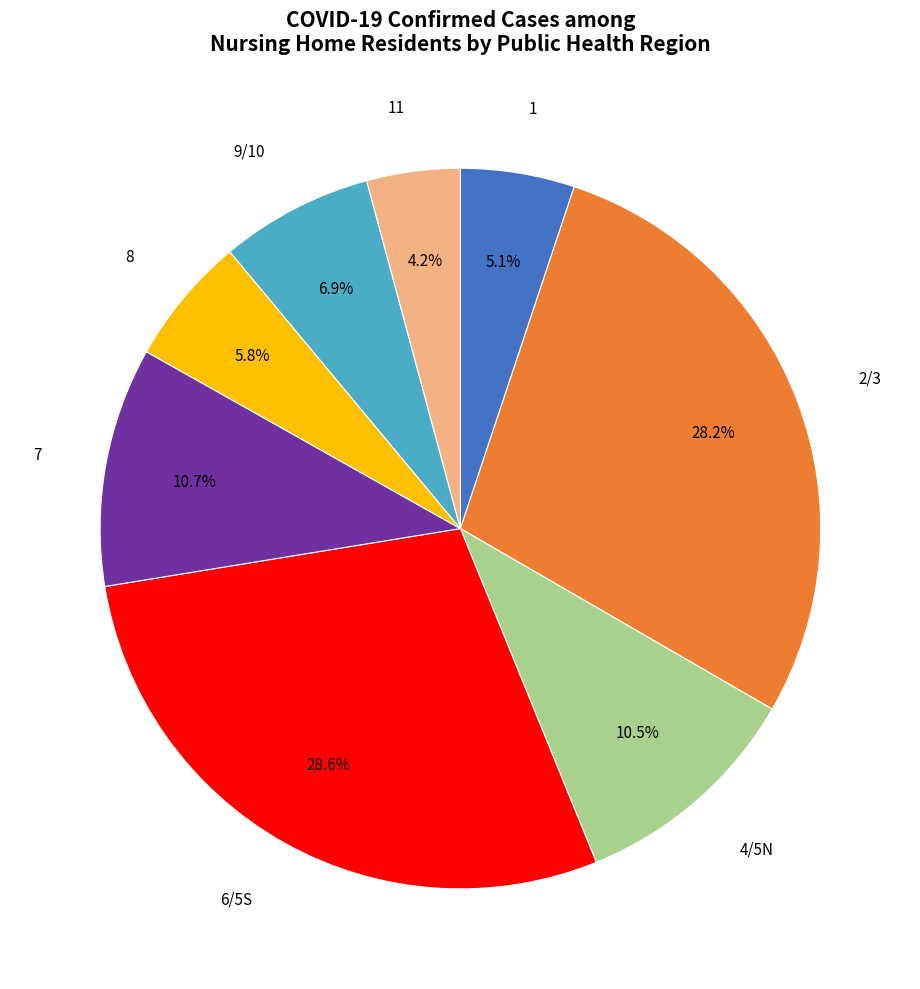

True or false: 1 accounts for 5% of the total.

True